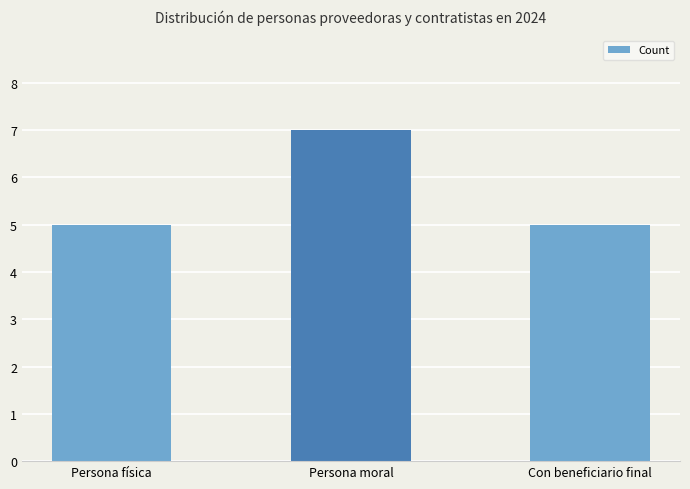

Read the value at Persona moral.

7